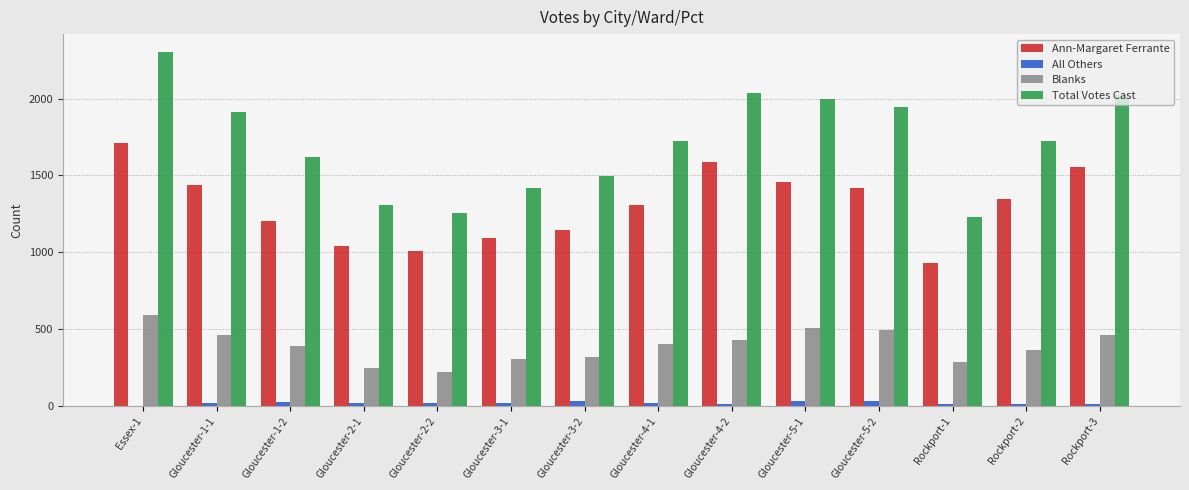

At which category is the sum across all series the highest?

Essex-1